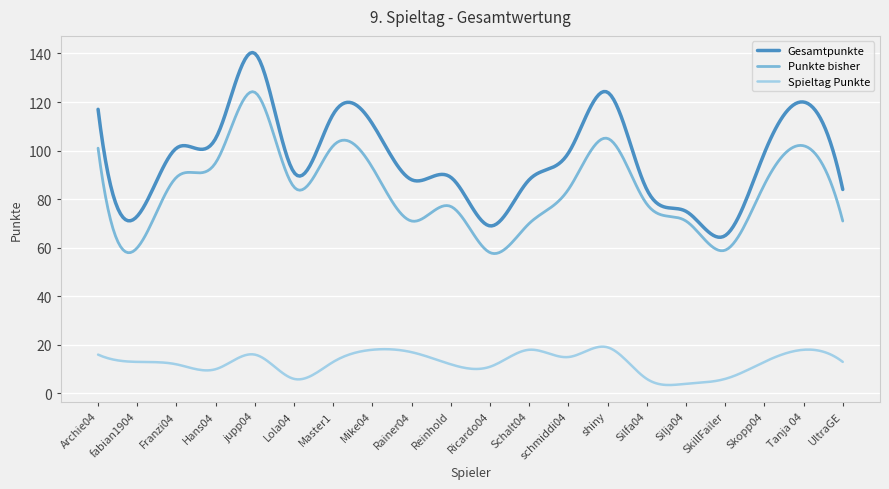

List the series in order of their peak value, highest first.

Gesamtpunkte, Punkte bisher, Spieltag Punkte